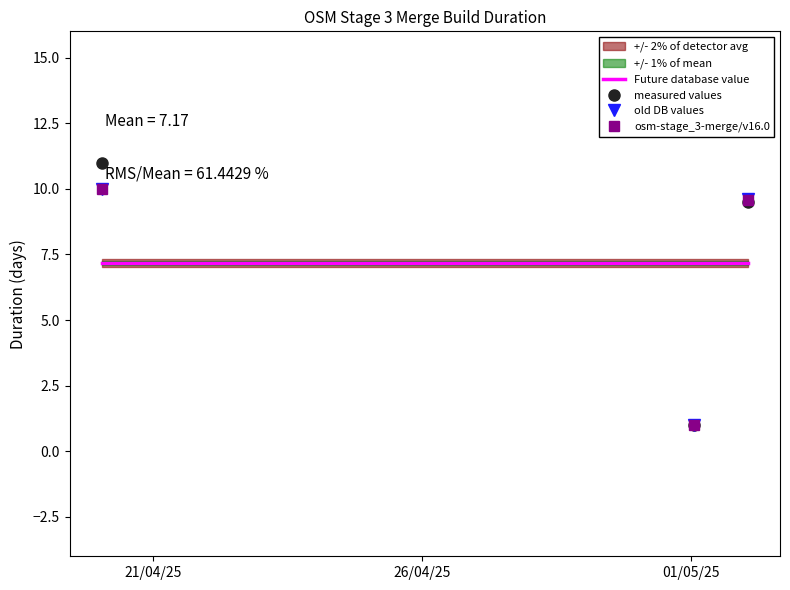

What is the maximum value for measured values?

11.0